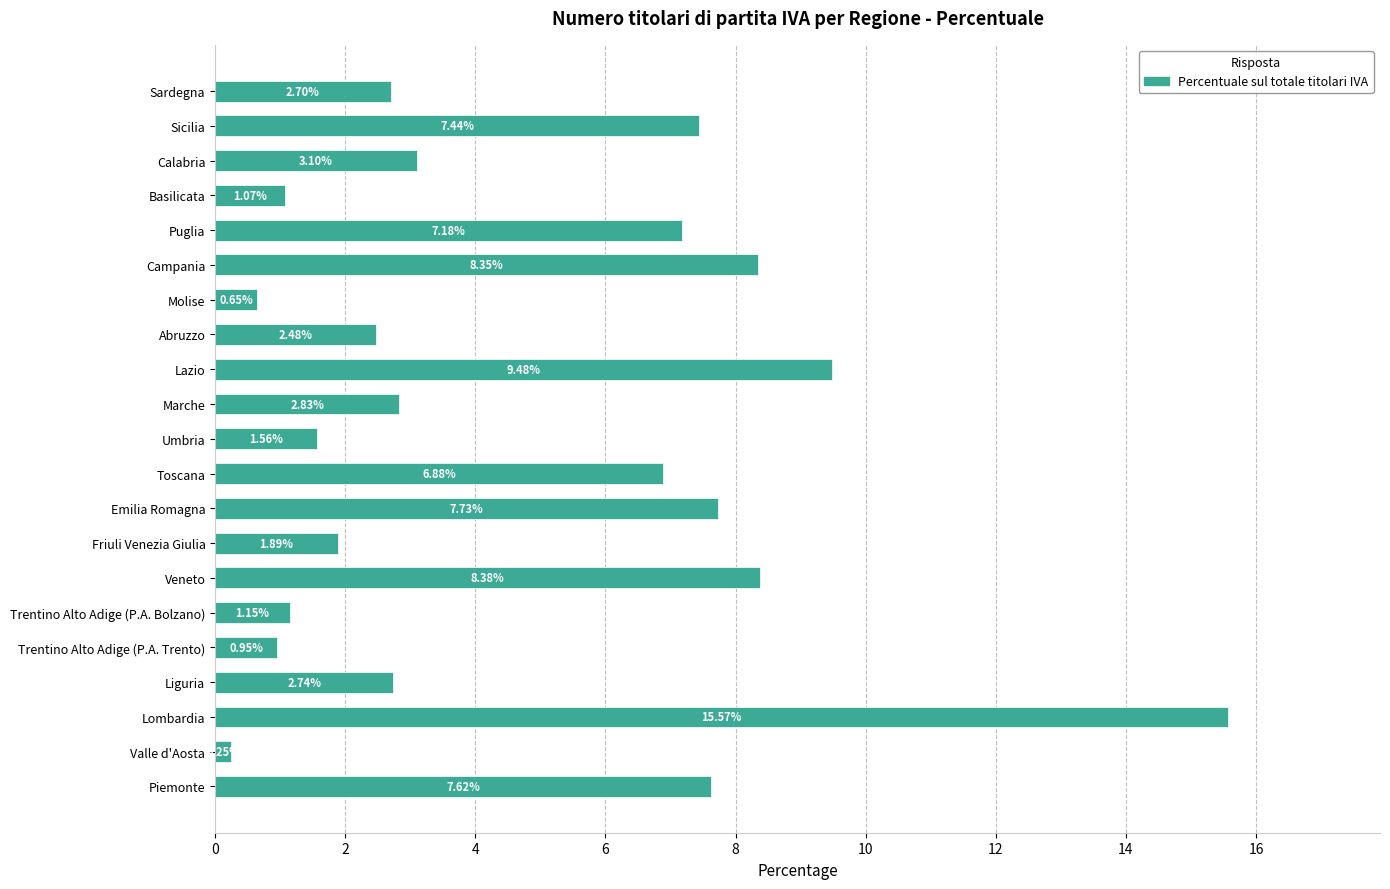

How many series are shown in this chart?

1